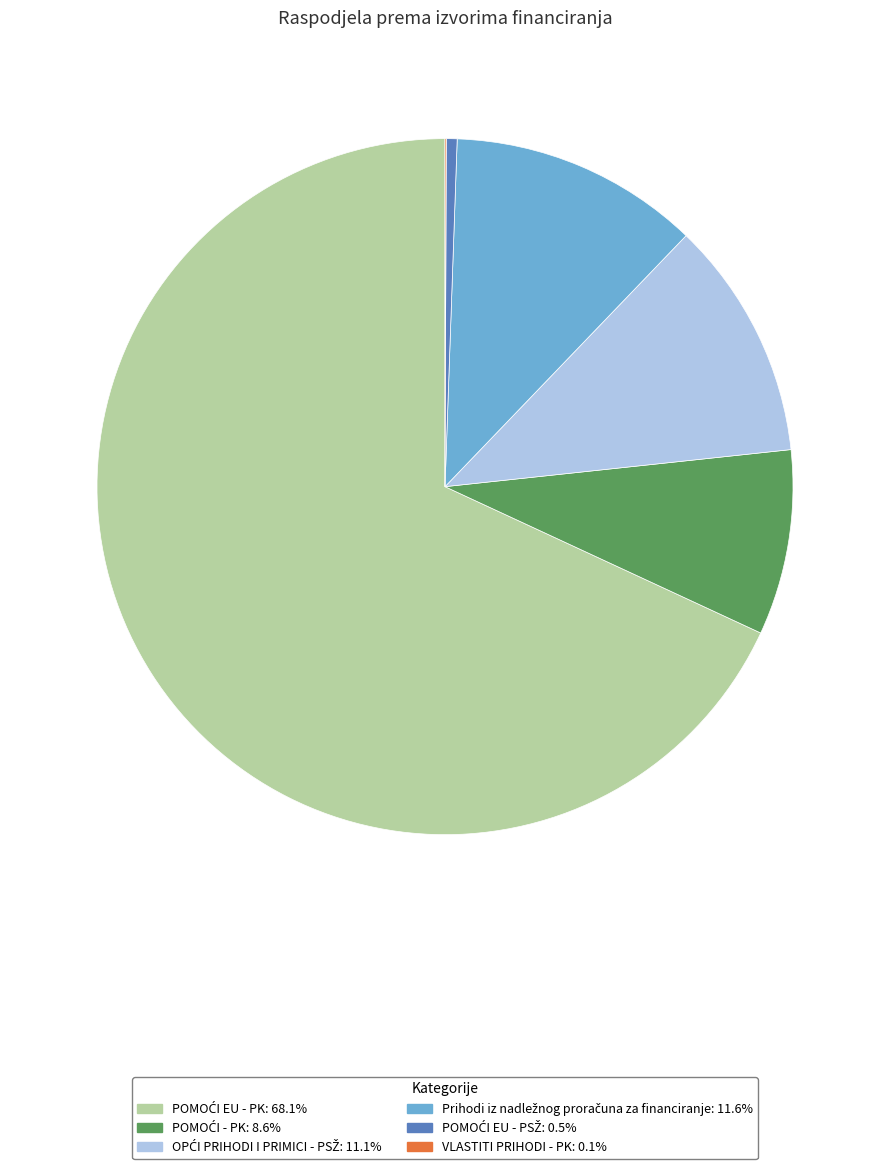

How much of the chart is everything except VLASTITI PRIHODI - PK?

99.9%